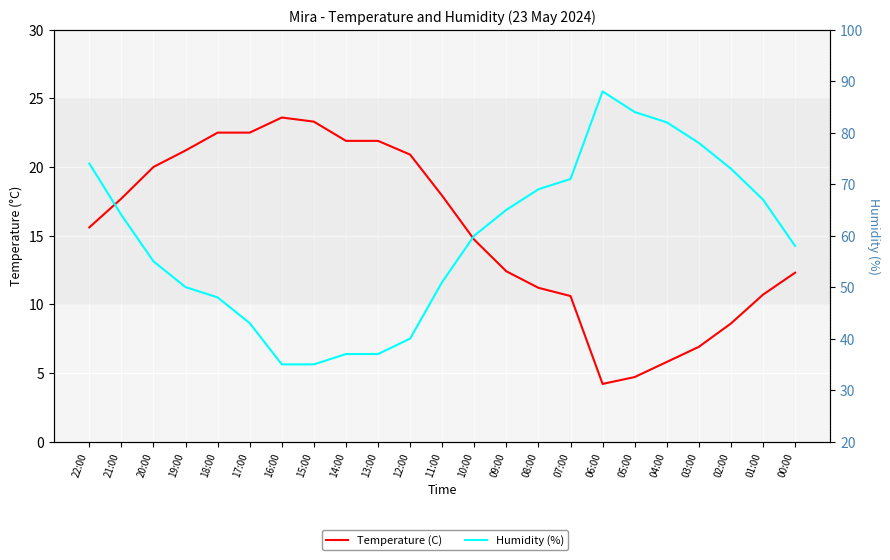

How many data points does each series have?

23